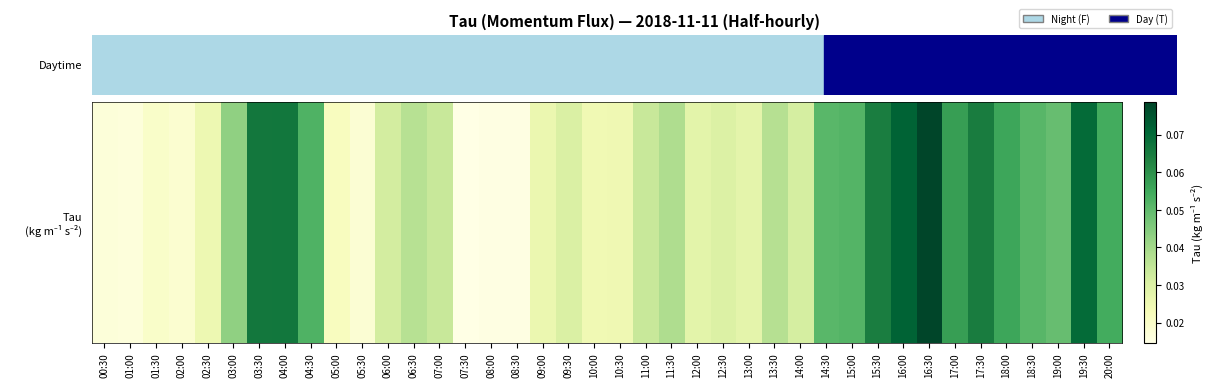

The value at 05:00 is 0.0. True or false?

False